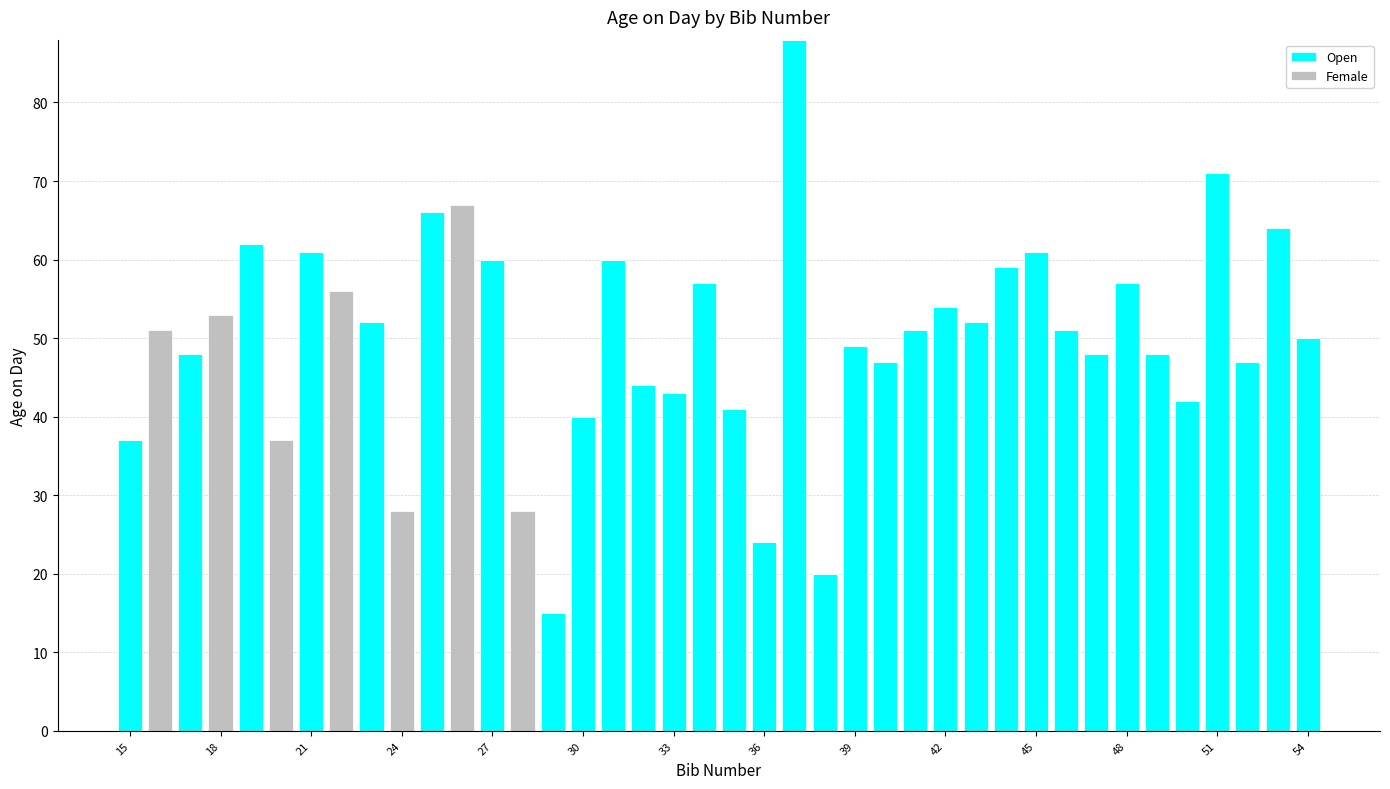

What is the sum of all Open values?

1669